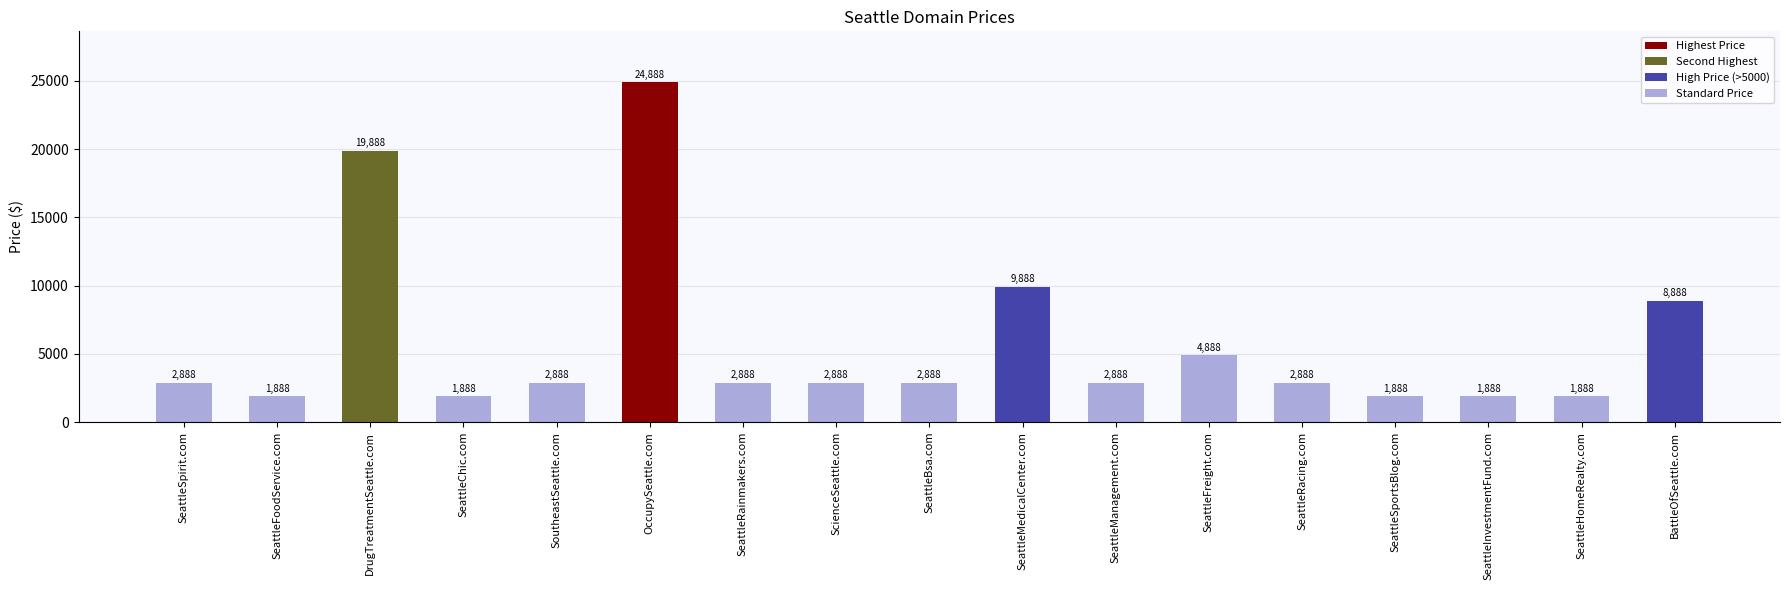

Which label corresponds to the largest value in the chart?

OccupySeattle.com